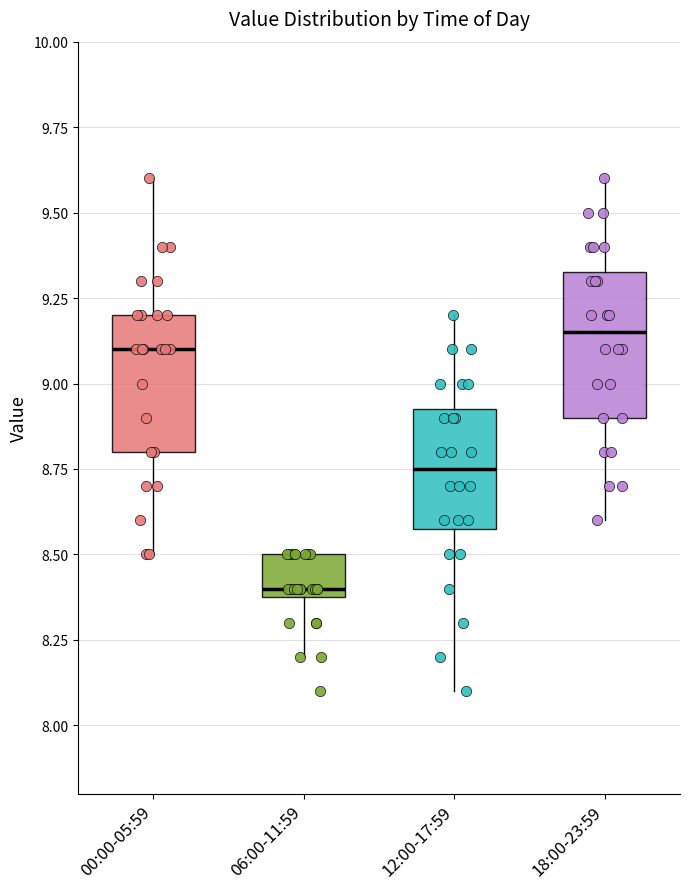

Reading left to right, transcribe this box plot: for each box, give where its median line is, the range the box spans, and where its two whiskers end, as read against the y-axis. The values are not printed on the chart, so give them approximately, as read against the axis.

00:00-05:59: median 9.10, box 8.80 to 9.20, whiskers 8.50 to 9.60
06:00-11:59: median 8.40 (just above the box's lower edge), box 8.40 to 8.50, whiskers 8.20 to 8.50
12:00-17:59: median 8.75, box 8.60 to 8.95, whiskers 8.10 to 9.20
18:00-23:59: median 9.15, box 8.90 to 9.35, whiskers 8.60 to 9.60